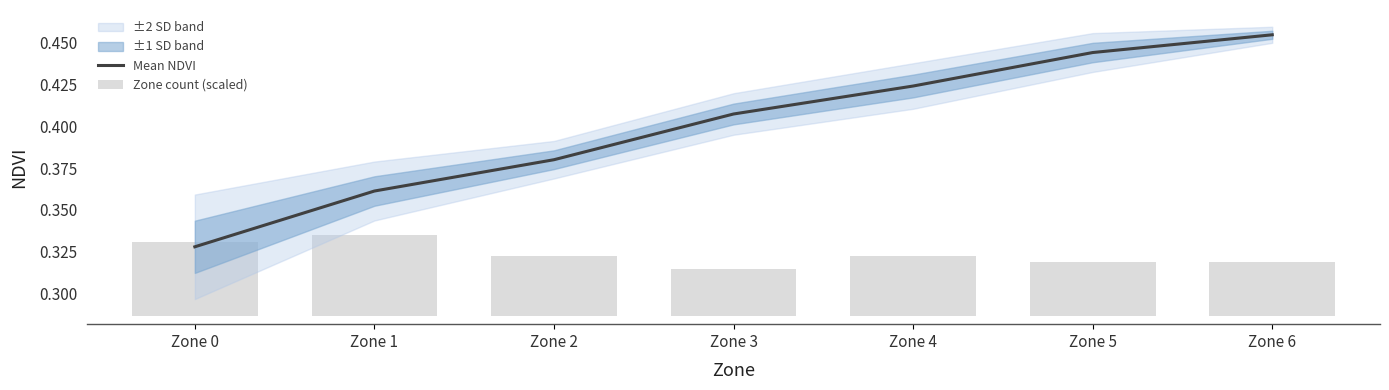

Reading right to left, what are all the values shown in this chart?

Mean NDVI: 0.5	0.4	0.4	0.4	0.4	0.4	0.3
Zone count (scaled): 0.0	0.0	0.0	0.0	0.0	0.0	0.0